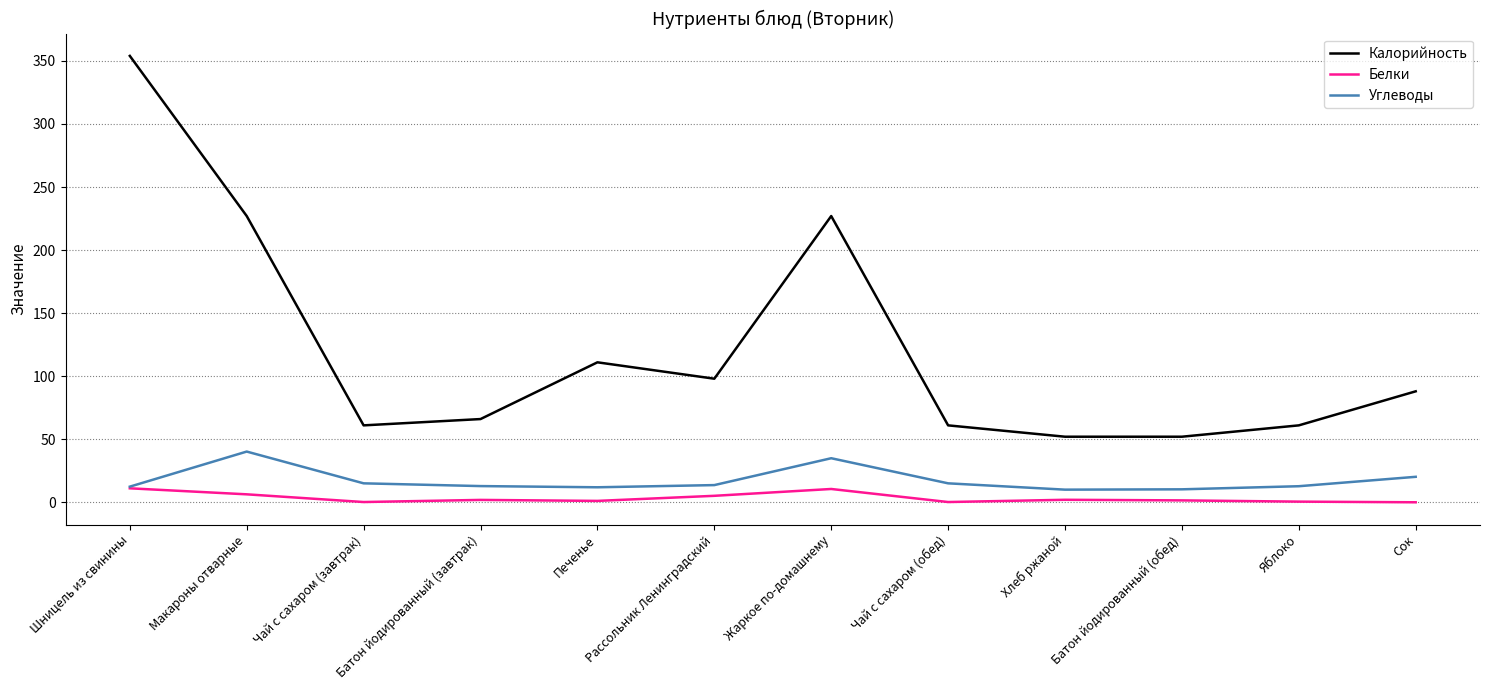

What value does the Калорийность series have at Шницель из свинины?

354.0